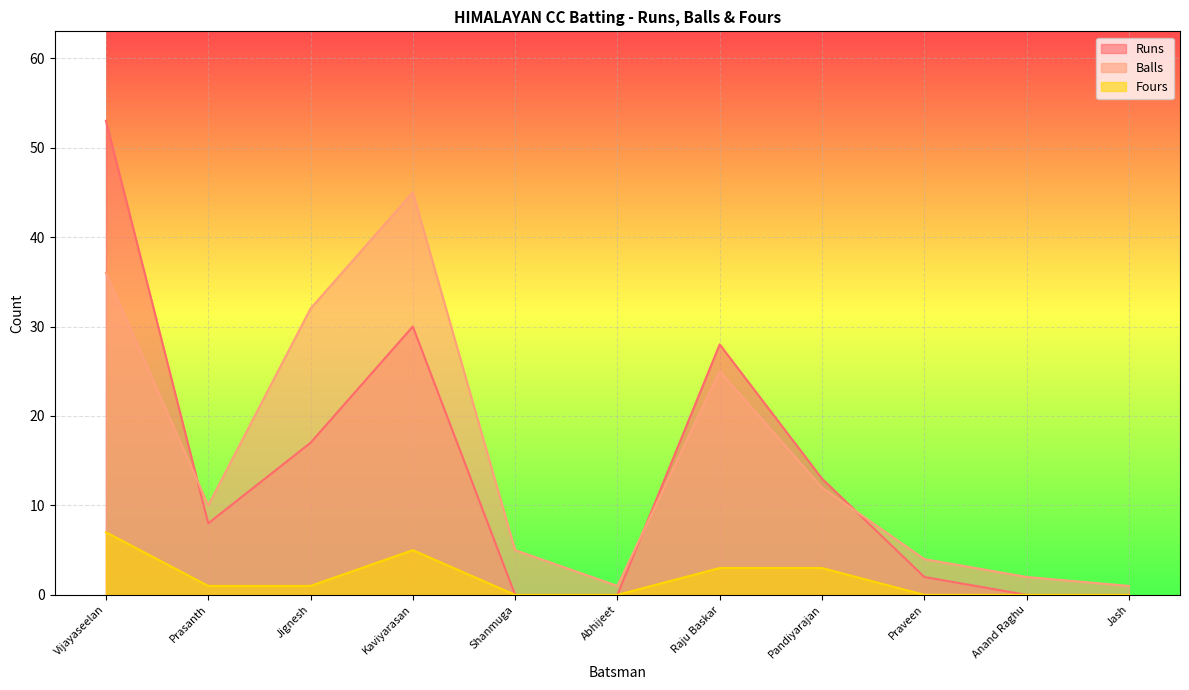

At which category is the sum across all series the highest?

Vijayaseelan